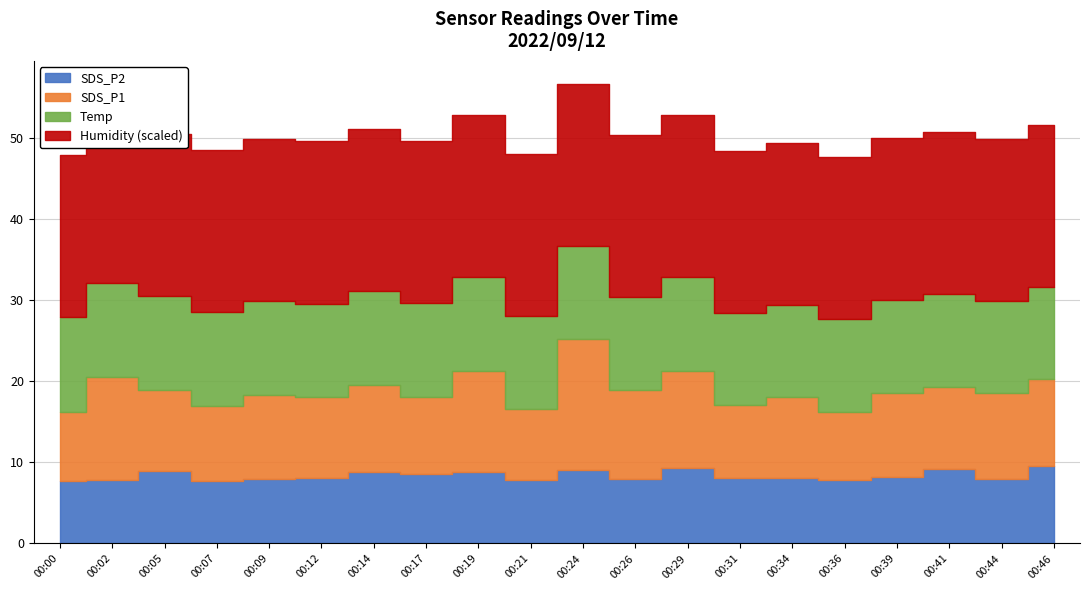

Which series has the widest spread of values?

SDS_P1